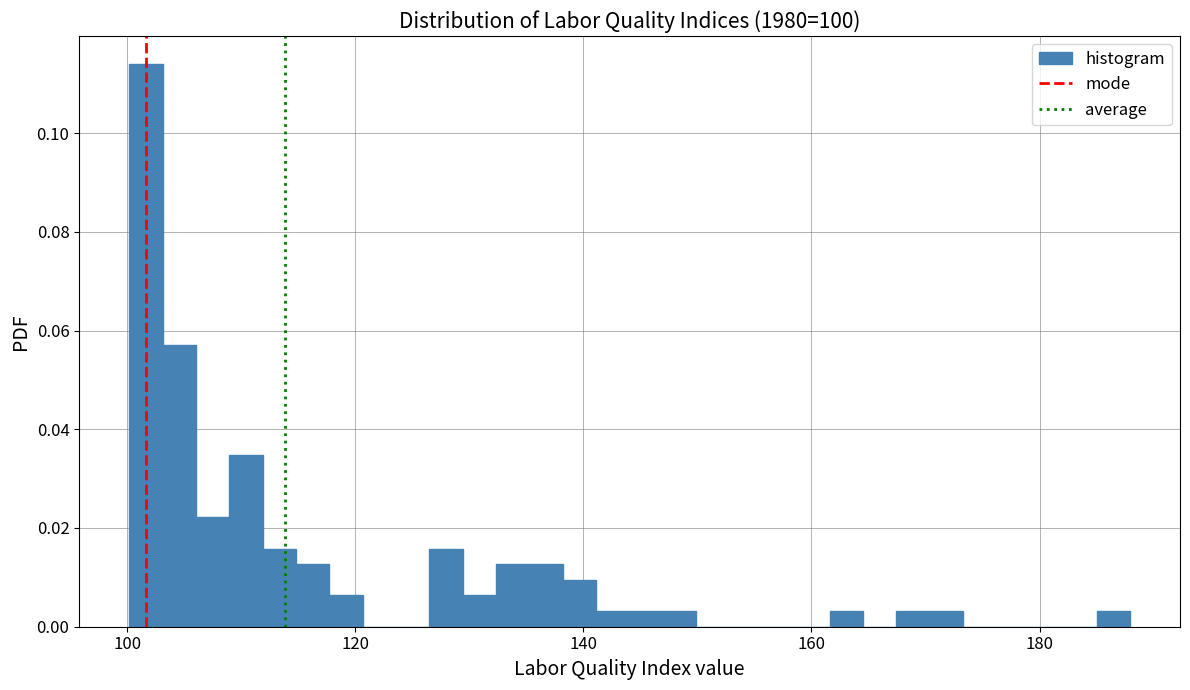

Around what value on the x-axis is the tallest bar? Give the approximate position of its centre, as read against the axis.

102